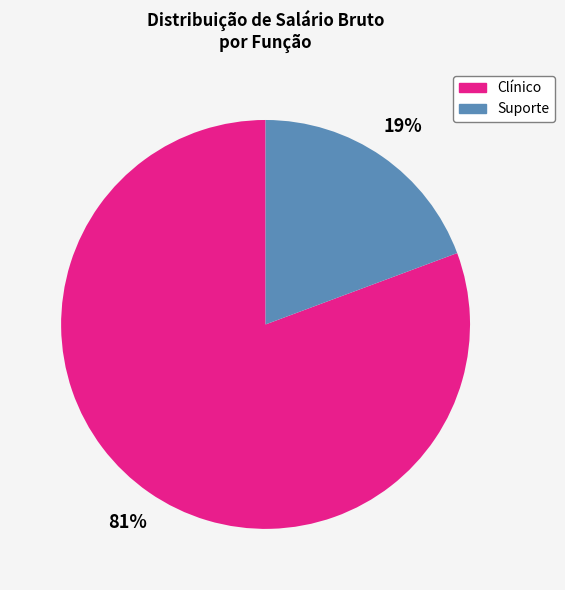

Is there any slice that represents more than half of the pie?

Yes